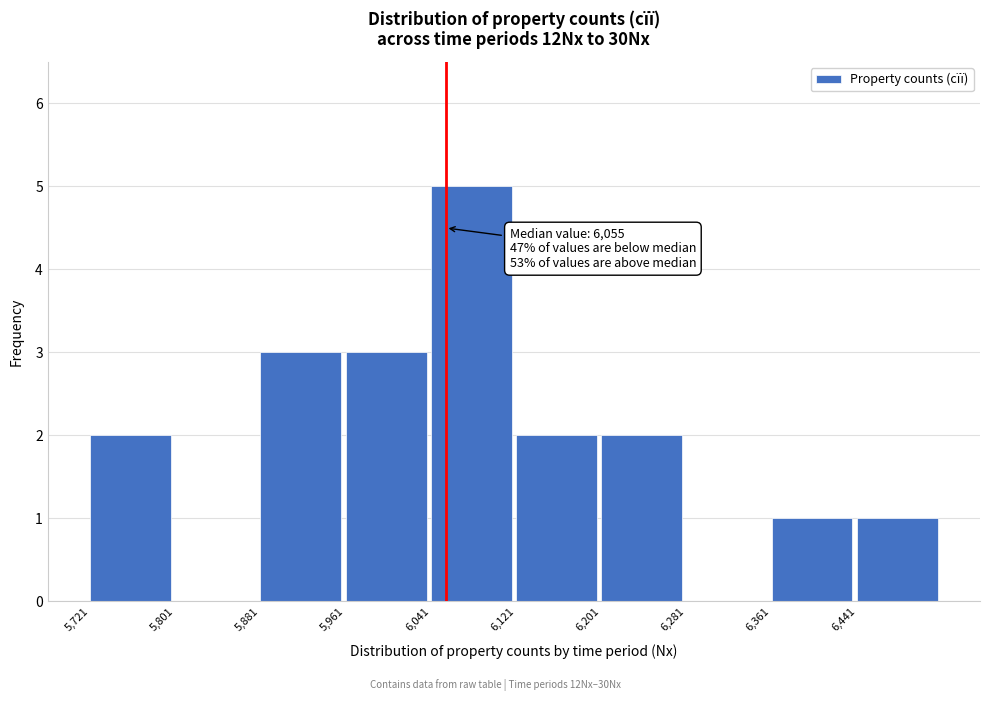

Which range on the x-axis has the tallest bar?

6041 to 6121